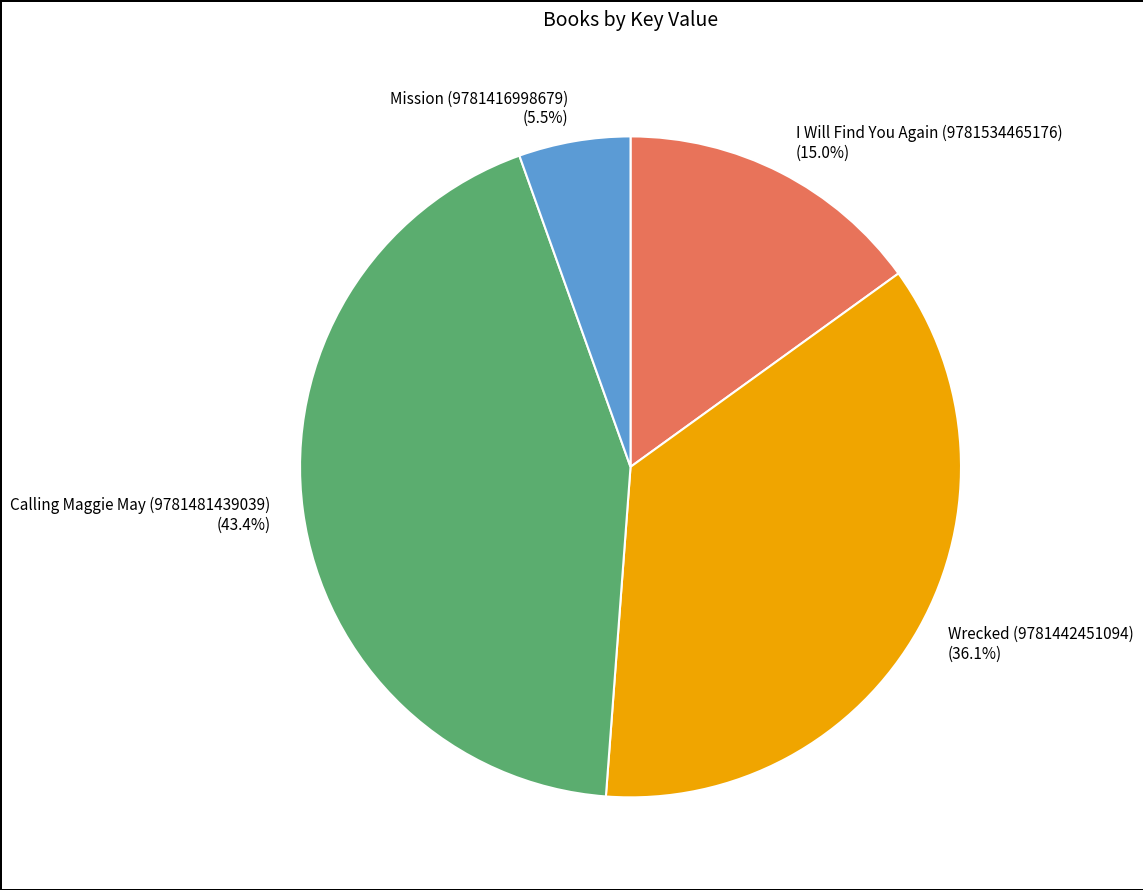

How many segments does this pie chart have?

4